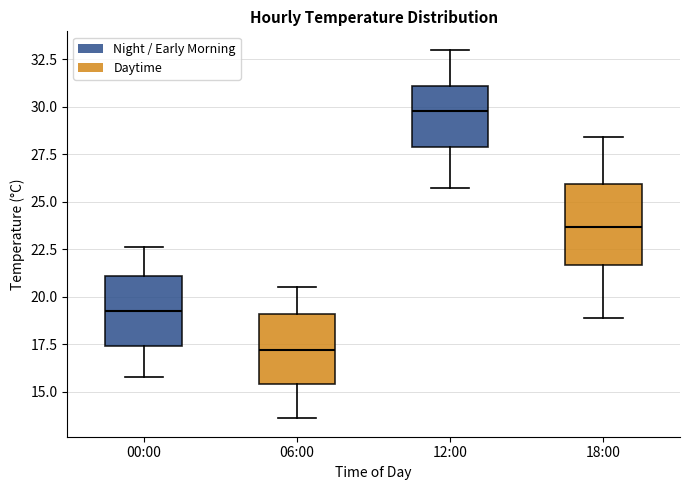

Which box is the tallest, from its lower edge to its upper edge?

18:00